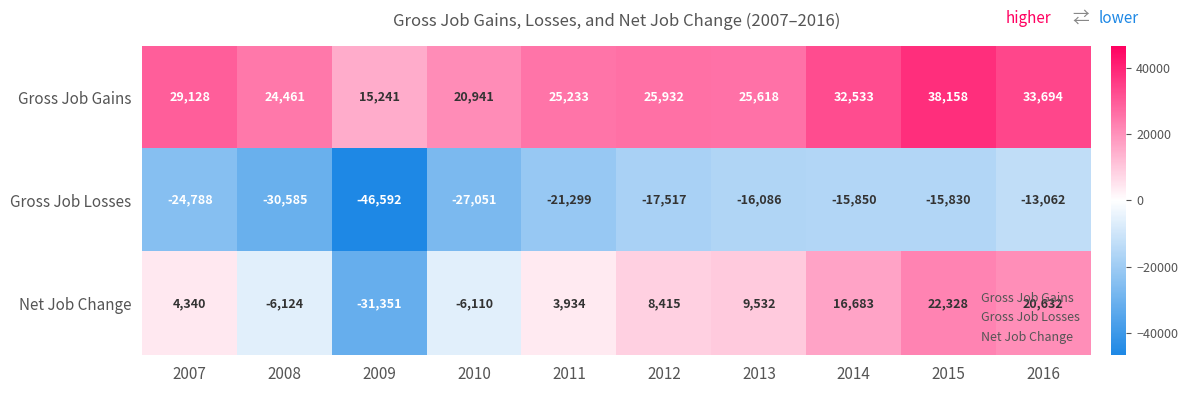

Rank the categories by Gross Job Losses value from highest to lowest.

2016, 2015, 2014, 2013, 2012, 2011, 2007, 2010, 2008, 2009